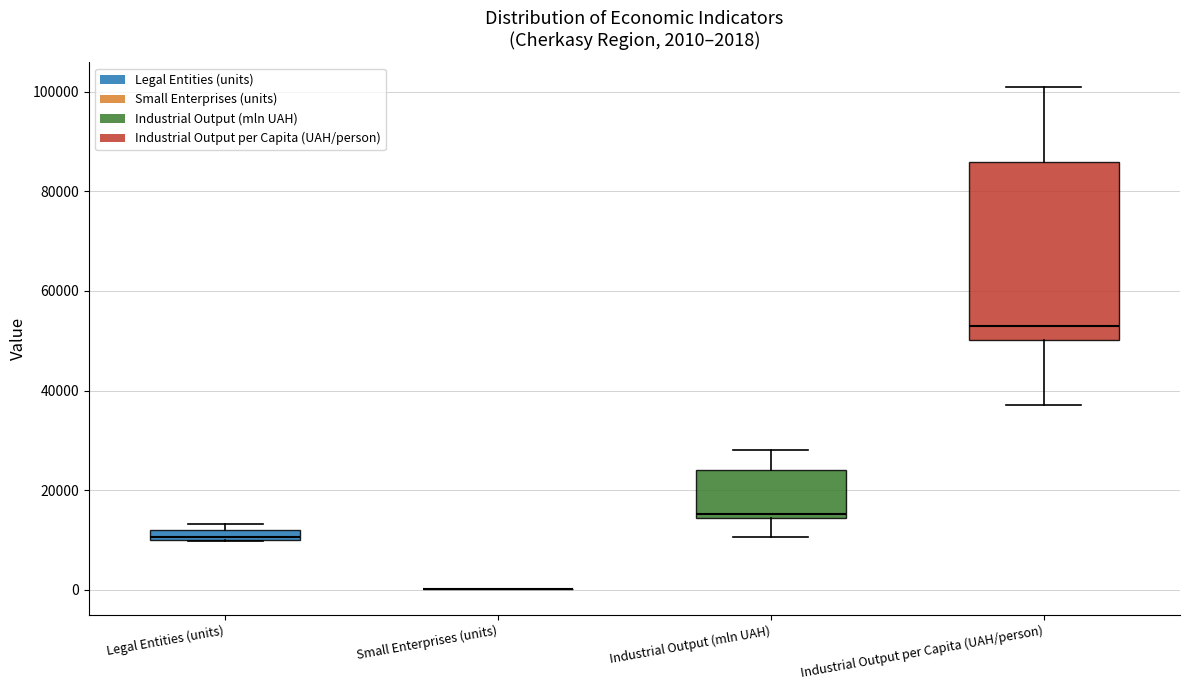

Comparing the boxes themselves (not the whiskers), which one is the tallest?

Industrial Output per Capita (UAH/person)